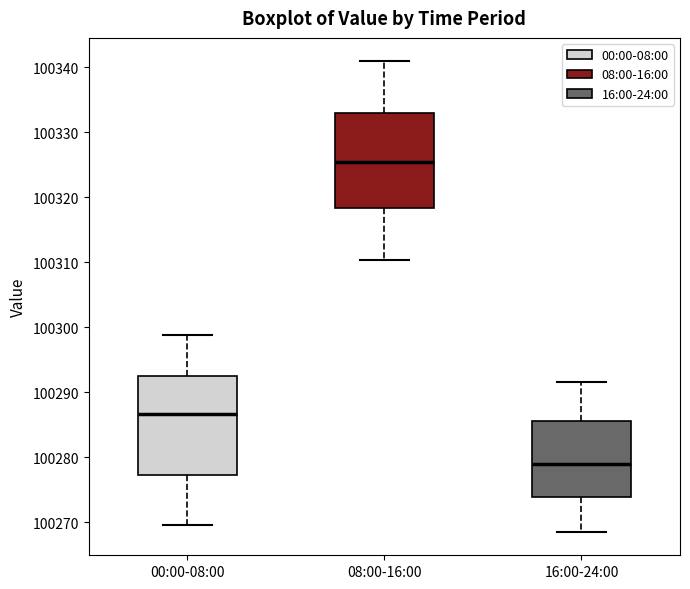

Reading left to right, transcribe this box plot: for each box, give where its median line is, the range the box spans, and where its two whiskers end, as read against the y-axis. The values are not printed on the chart, so give them approximately, as read against the axis.

00:00-08:00: median 100287, box 100277 to 100292, whiskers 100270 to 100299
08:00-16:00: median 100325, box 100318 to 100333, whiskers 100310 to 100341
16:00-24:00: median 100279, box 100274 to 100286, whiskers 100269 to 100292